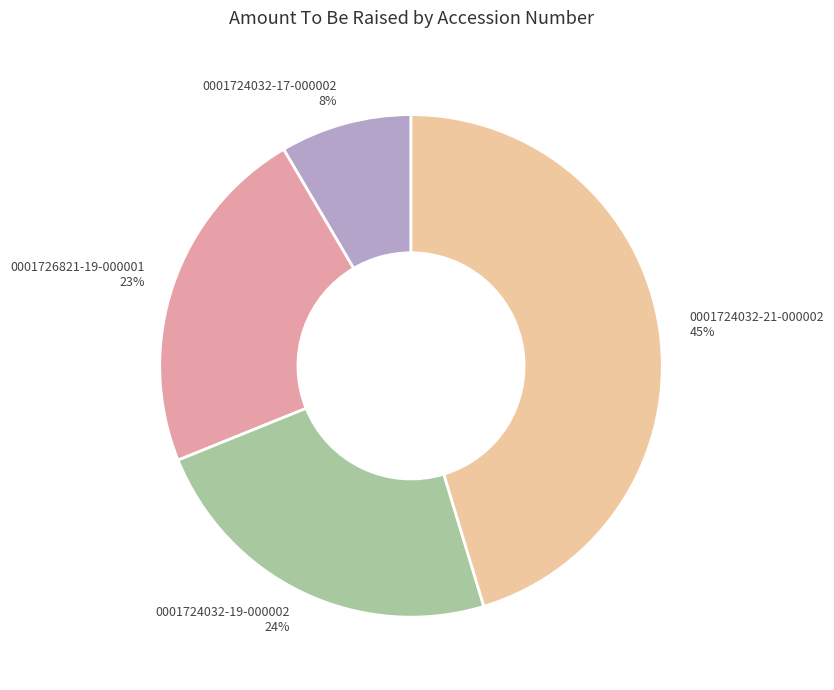

Count the number of slices in the pie.

4